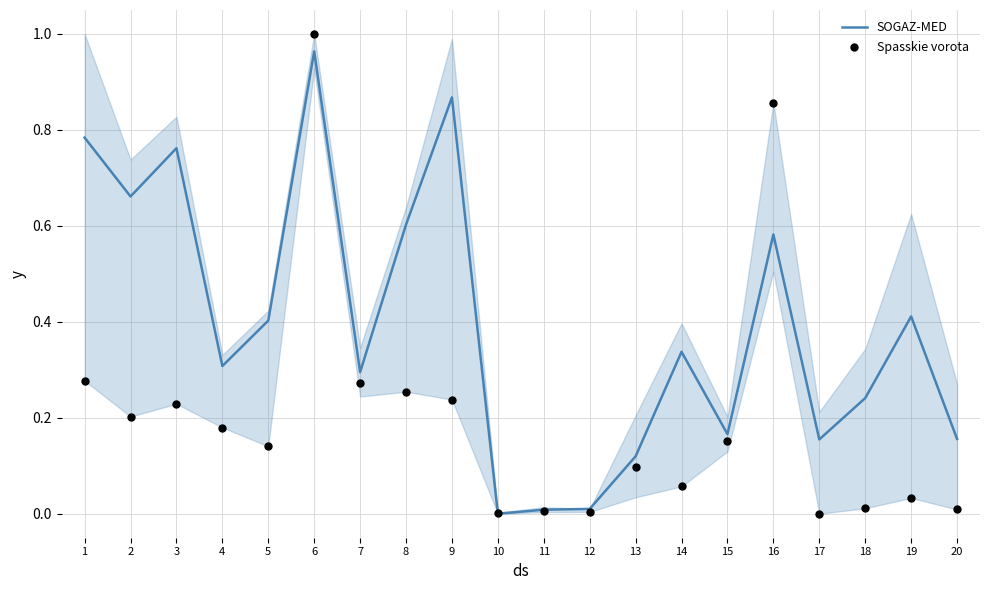

At which category is the sum across all series the highest?

6